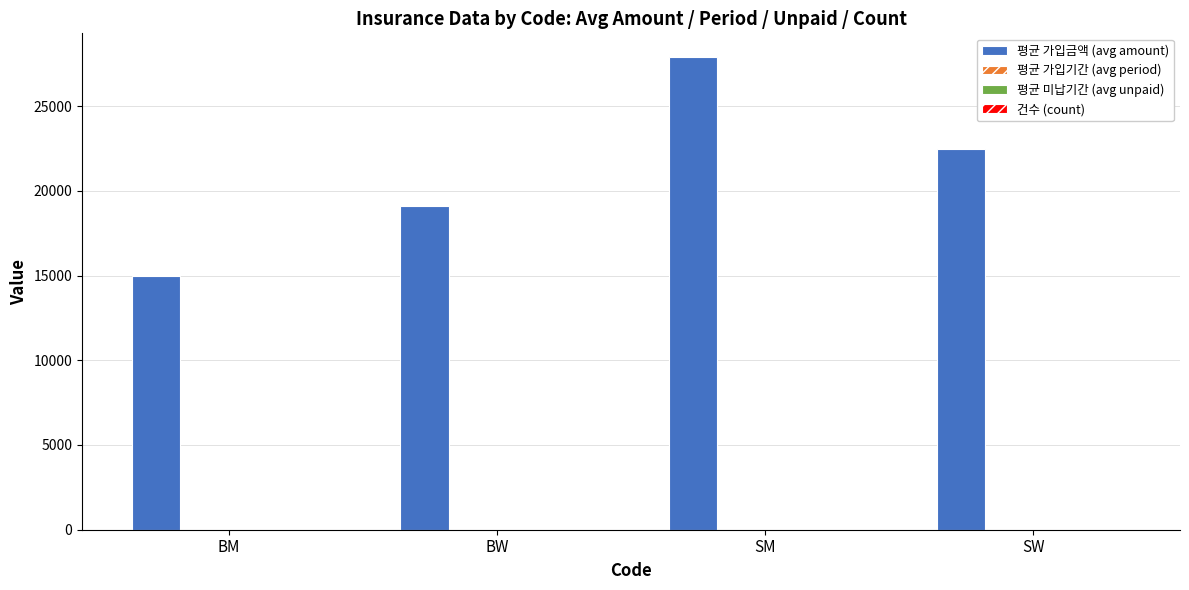

What is the maximum value for 평균 가입금액 (avg amount)?

27894